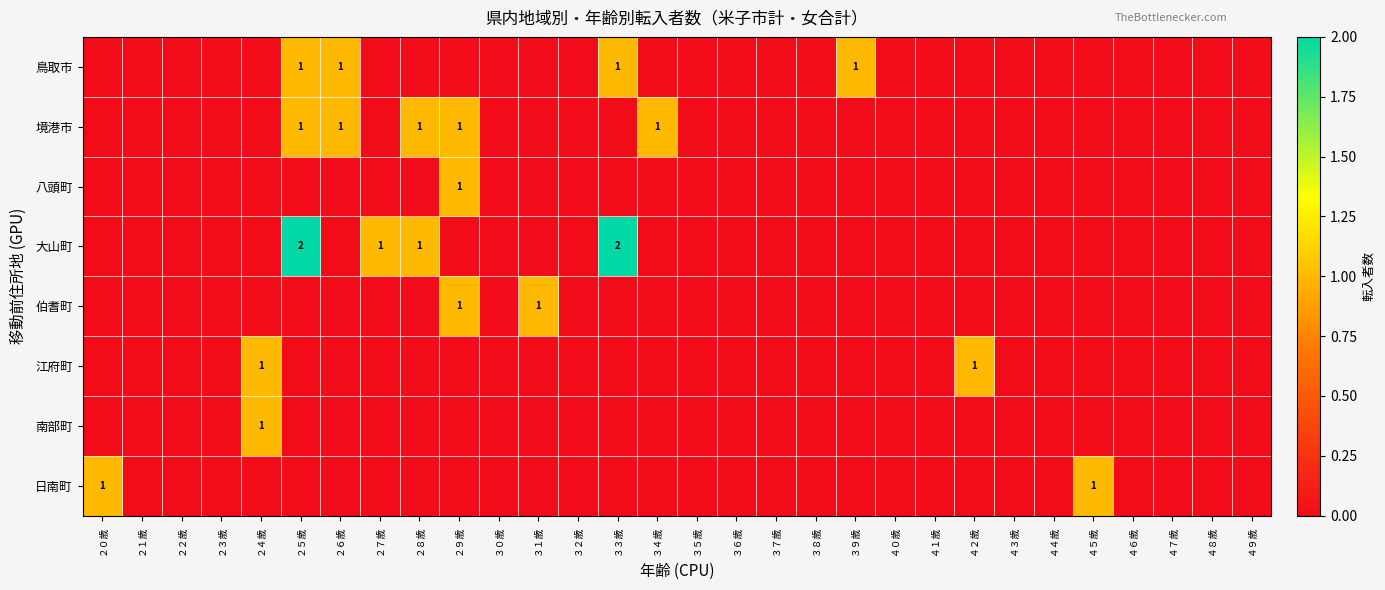

Between ２１歳 and ４８歳, which is larger?

２１歳